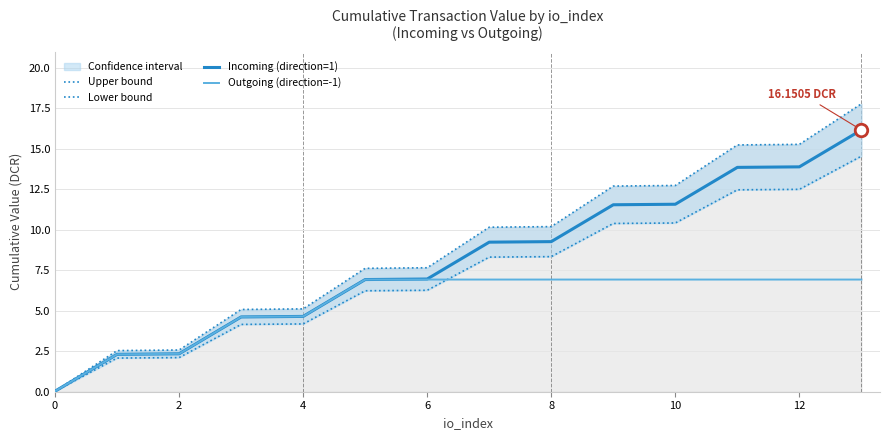

The value of Upper bound at 13 is 27.0. True or false?

False